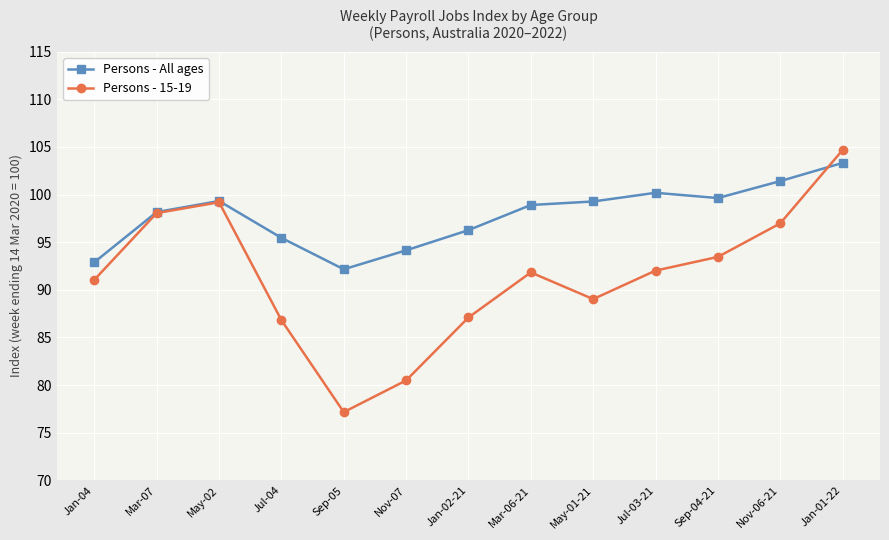

Is this an area chart (filled region under the line)?

No